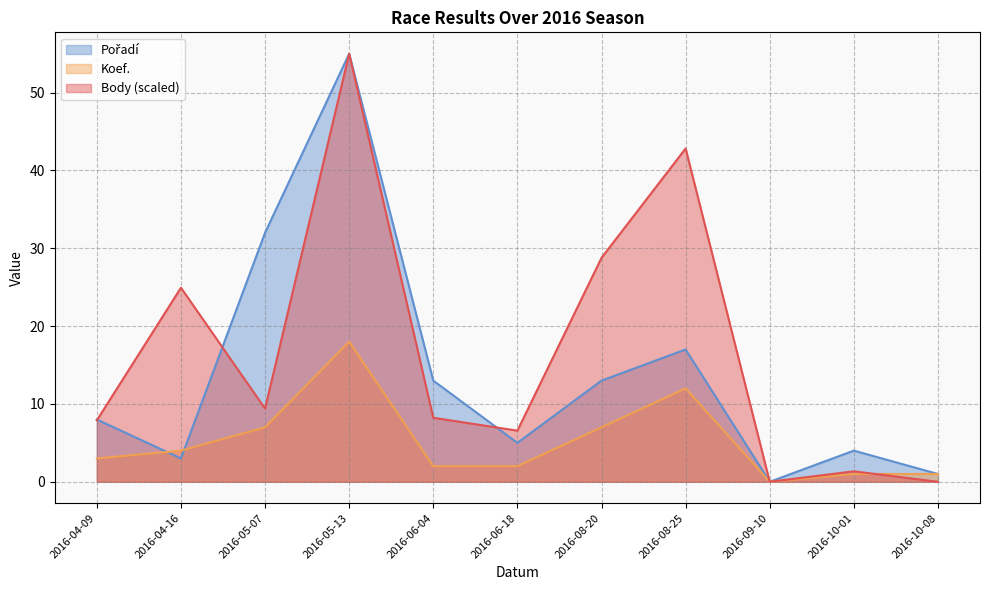

What is the difference between the highest and lowest values at 2016-08-25?

30.8